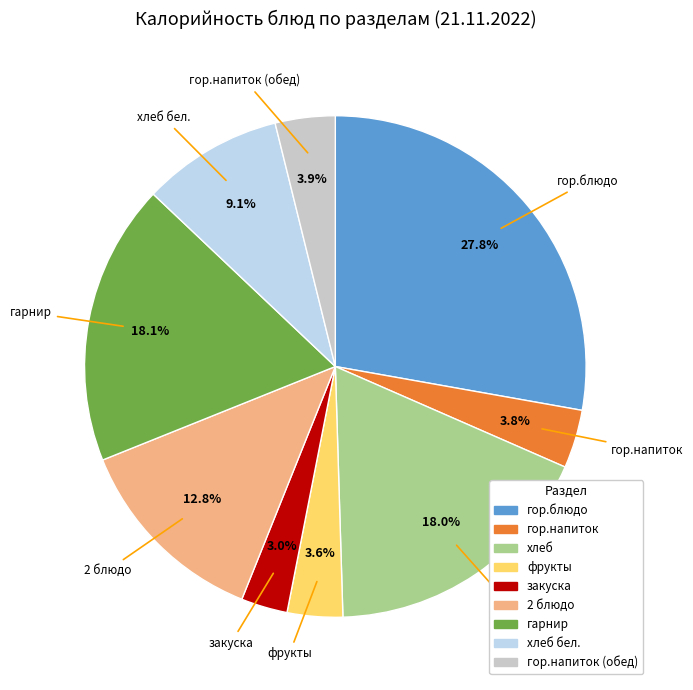

Is there a majority slice in this chart?

No